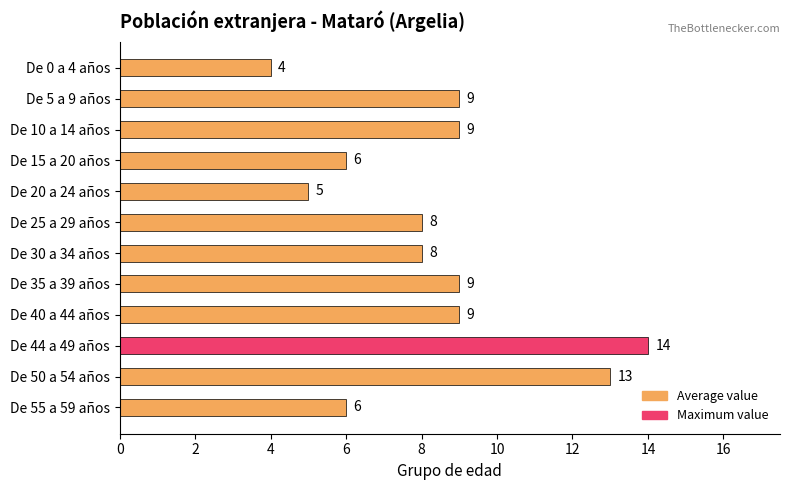

Count the number of categories in the chart.

12